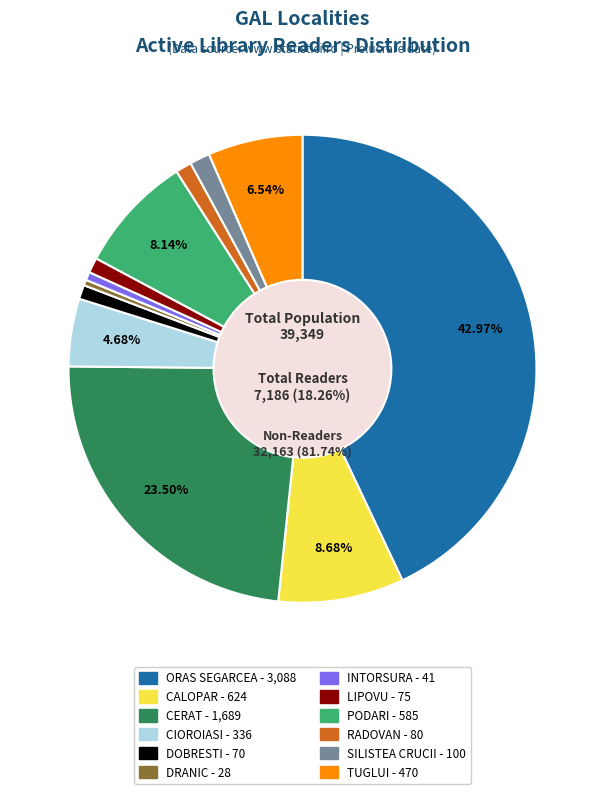

Combined, what portion of the pie is DRANIC and CALOPAR?

9.1%